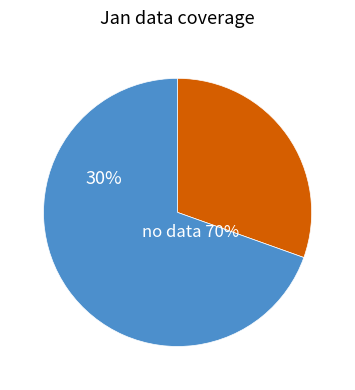

True or false: pct45 accounts for 19% of the total.

False